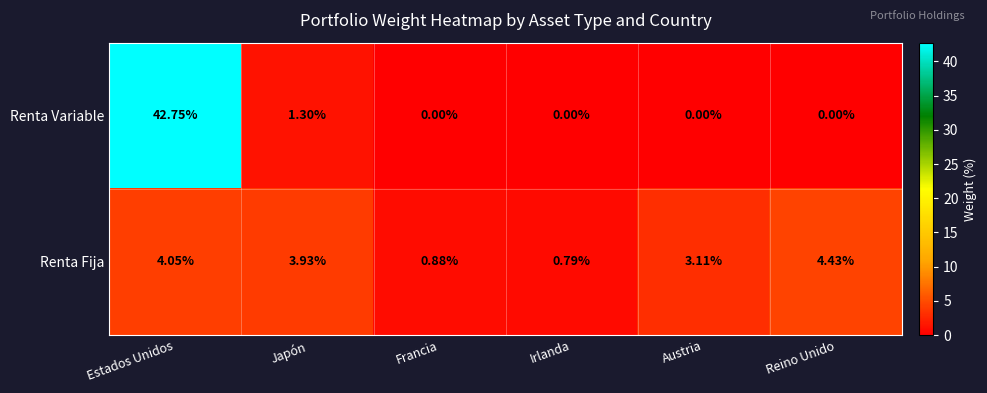

Which series has the largest total across all categories?

Renta Variable